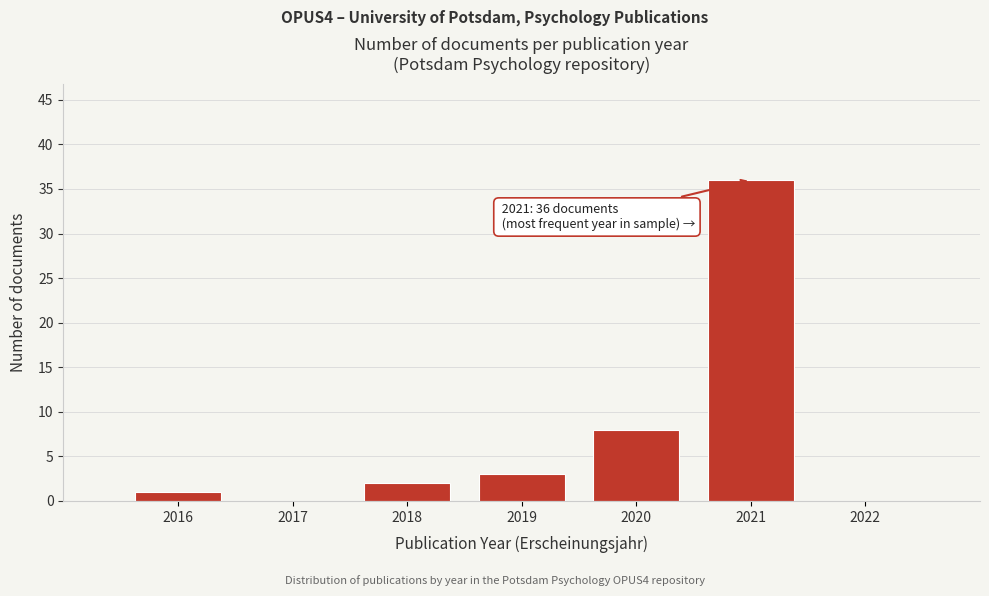

Over which range of the x-axis is the bar tallest?

2020.5 to 2021.5